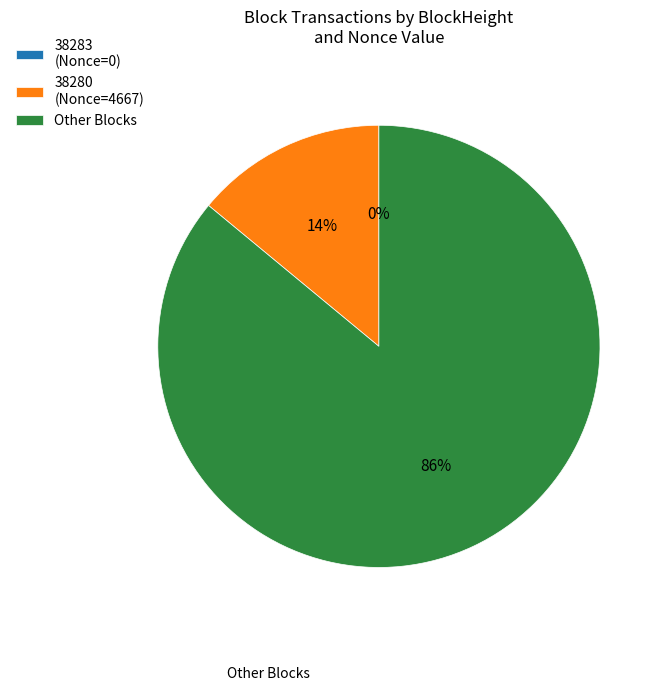

To the nearest percent, what is the difference between the largest and smallest slice percentages?

86%